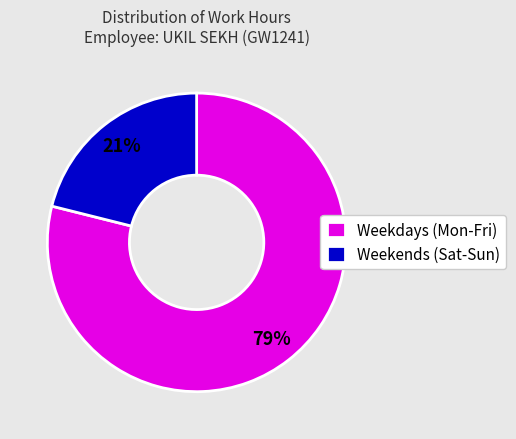

Which has a higher value, Weekends (Sat-Sun) or Weekdays (Mon-Fri)?

Weekdays (Mon-Fri)